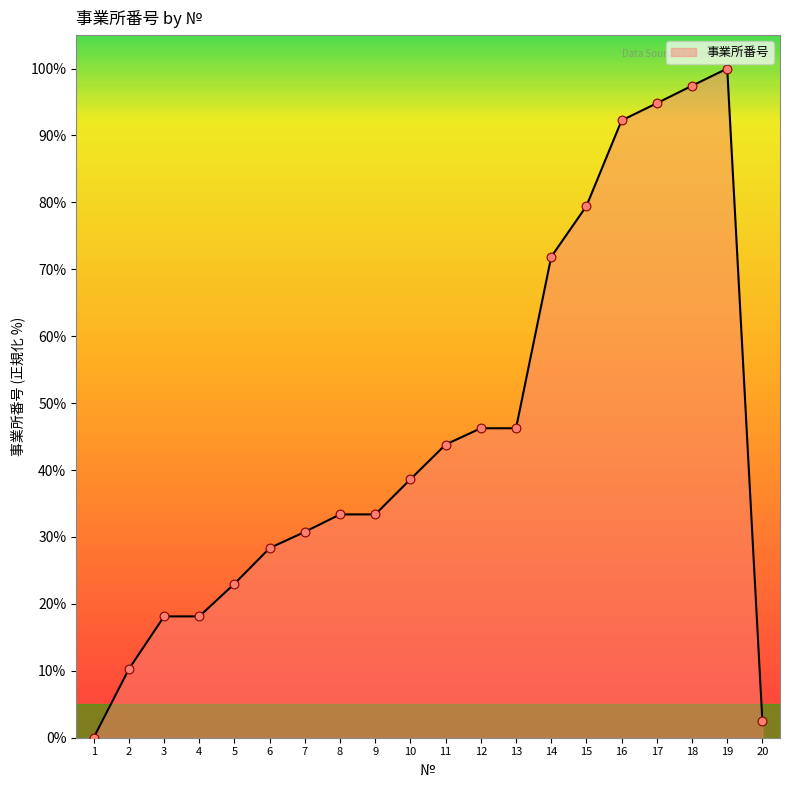

Which has a higher value, 15 or 5?

15